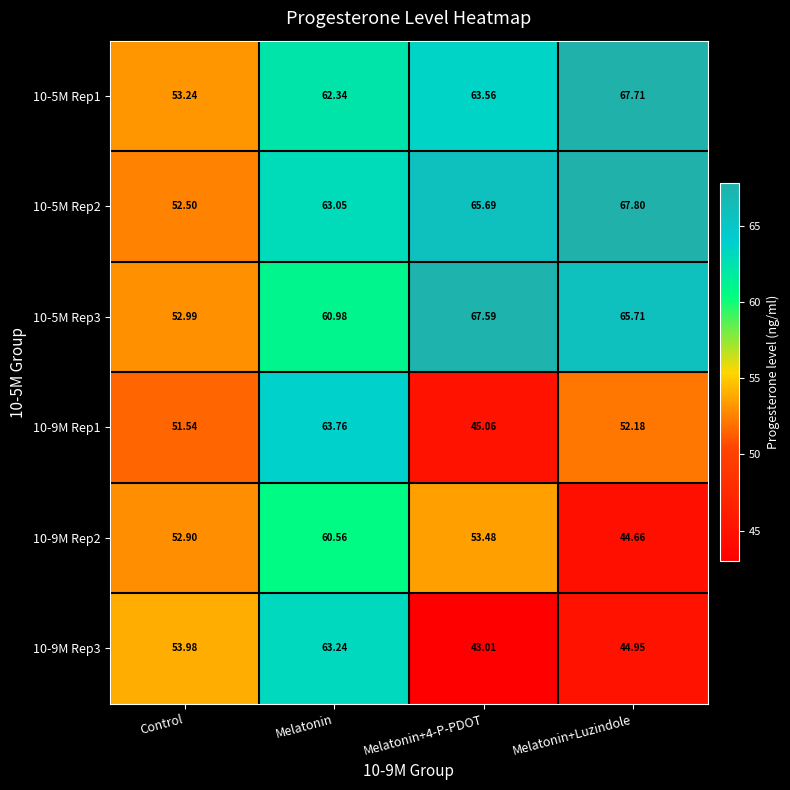

At how many categories does at least one series exceed 64?

2